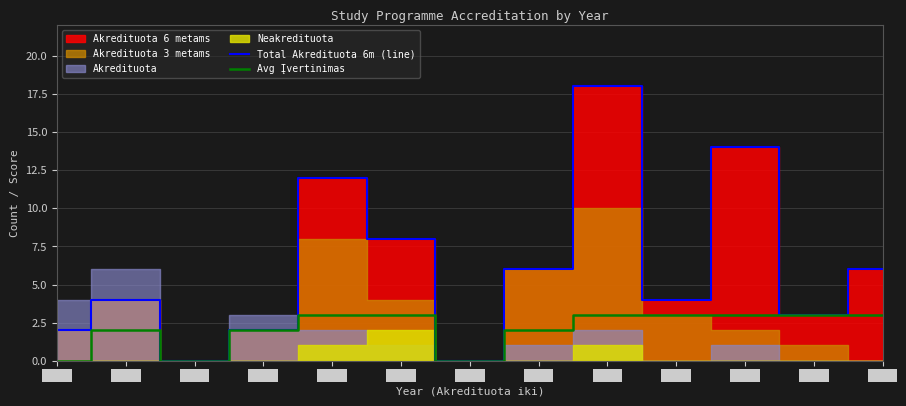

Reading left to right, transcribe all the data shown in this chart.

Total Akredituota 6m (line): 2	4	0	2	12	8	0	6	18	4	14	3	6
Avg Įvertinimas: 0	2	0	2	3	3	0	2	3	3	3	3	3